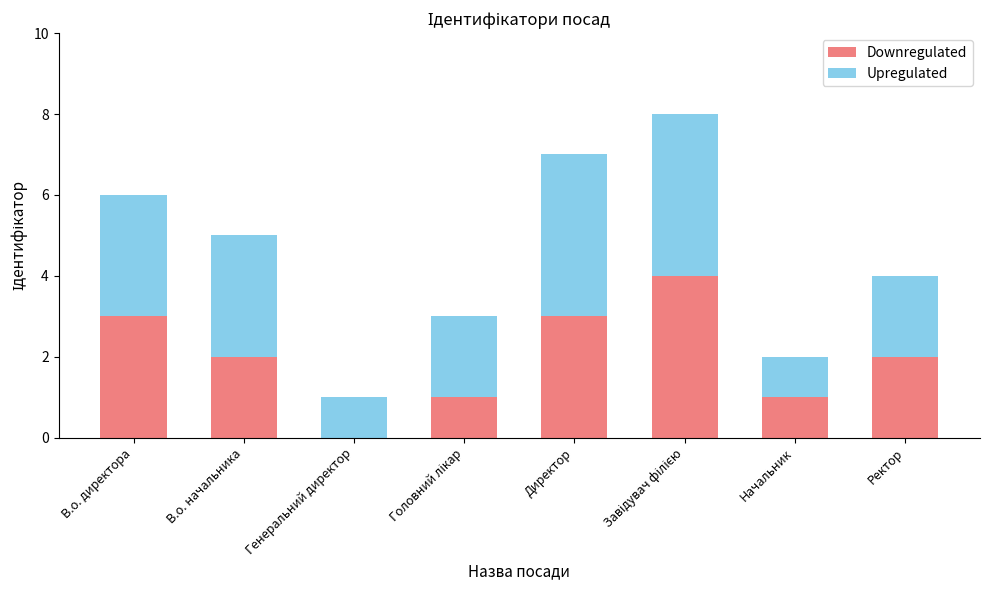

Read the Downregulated value at В.о. директора.

3